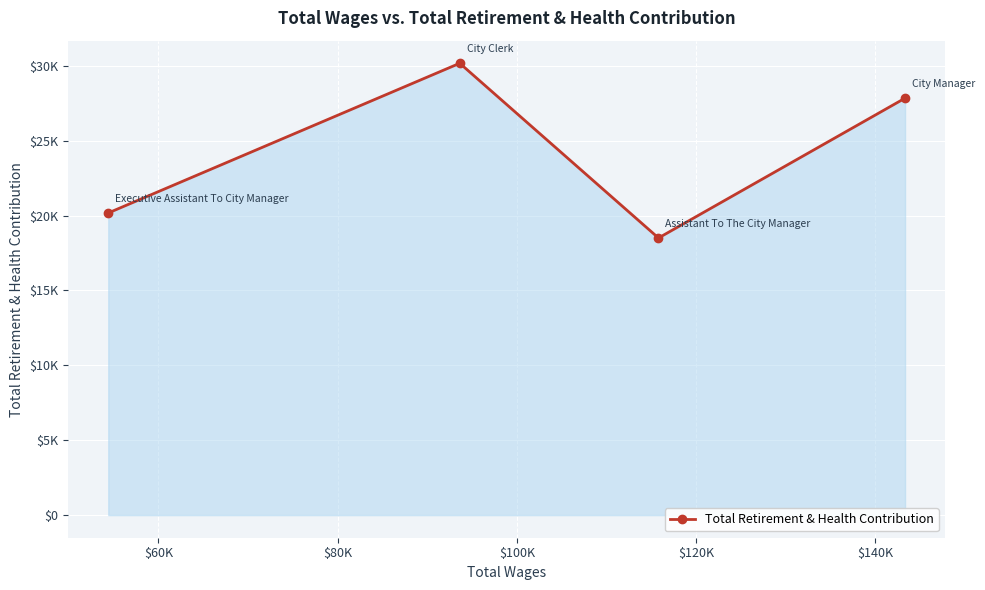

What is the maximum value shown in the chart?

30165